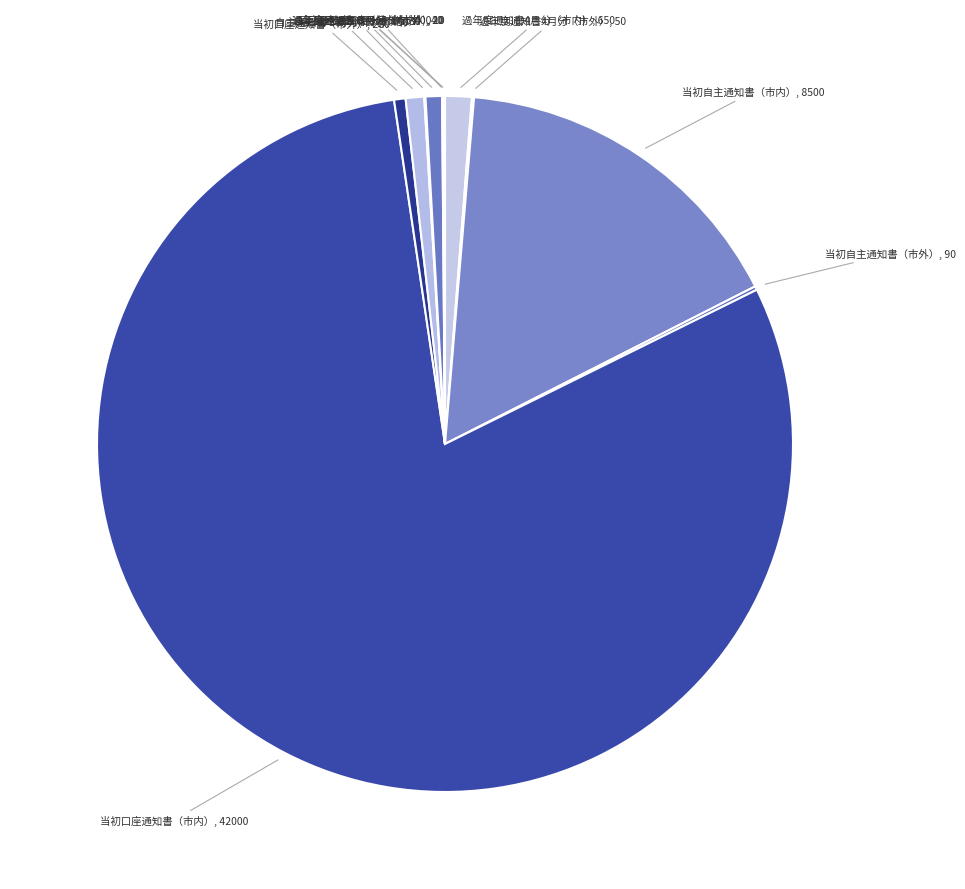

What is the largest slice in the pie chart?

当初口座通知書（市内）